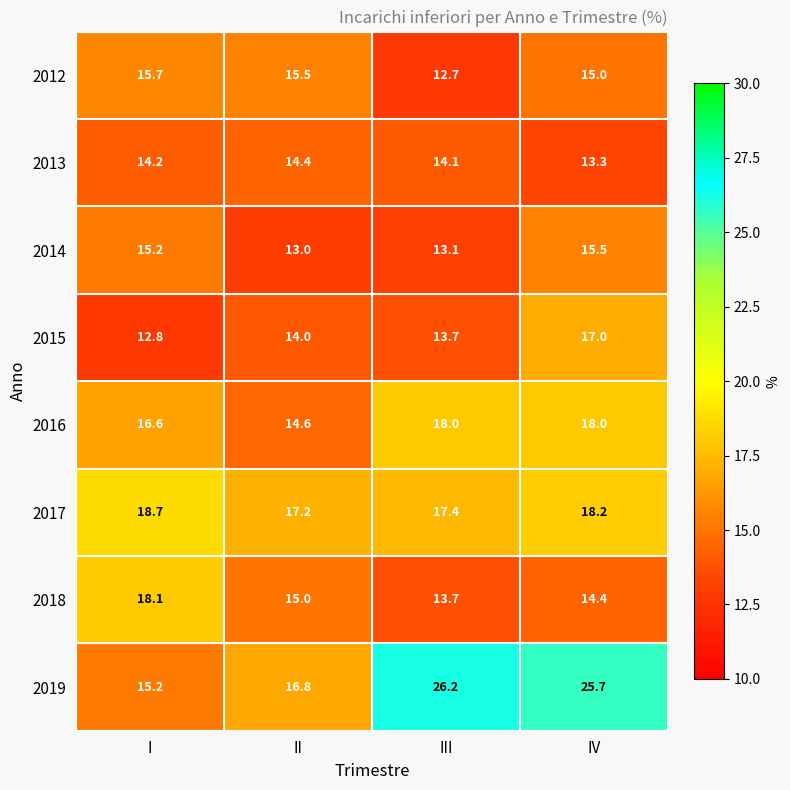

What is the smallest value displayed?

12.7